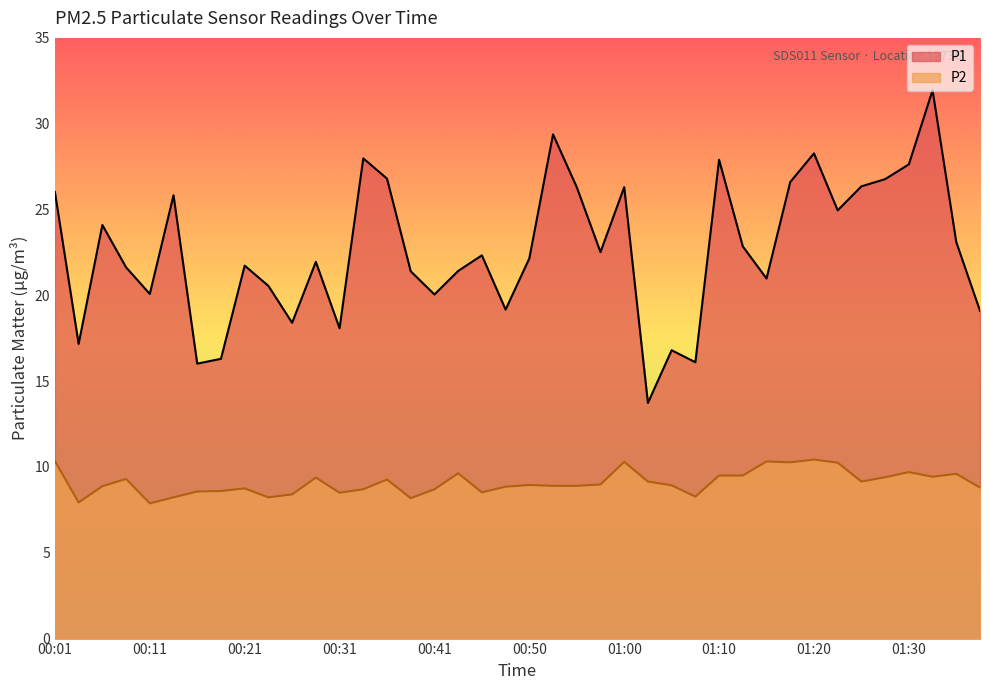

What is the maximum value shown in the chart?

31.9